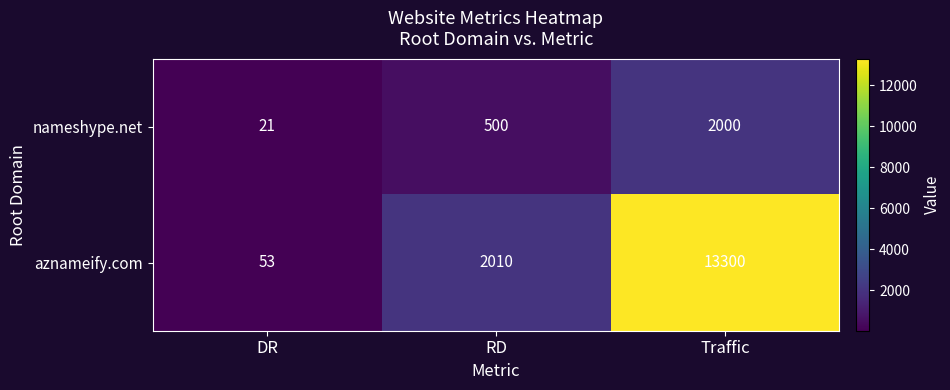

What is the approximate value of nameshype.net at Traffic, to the nearest 10?

2000